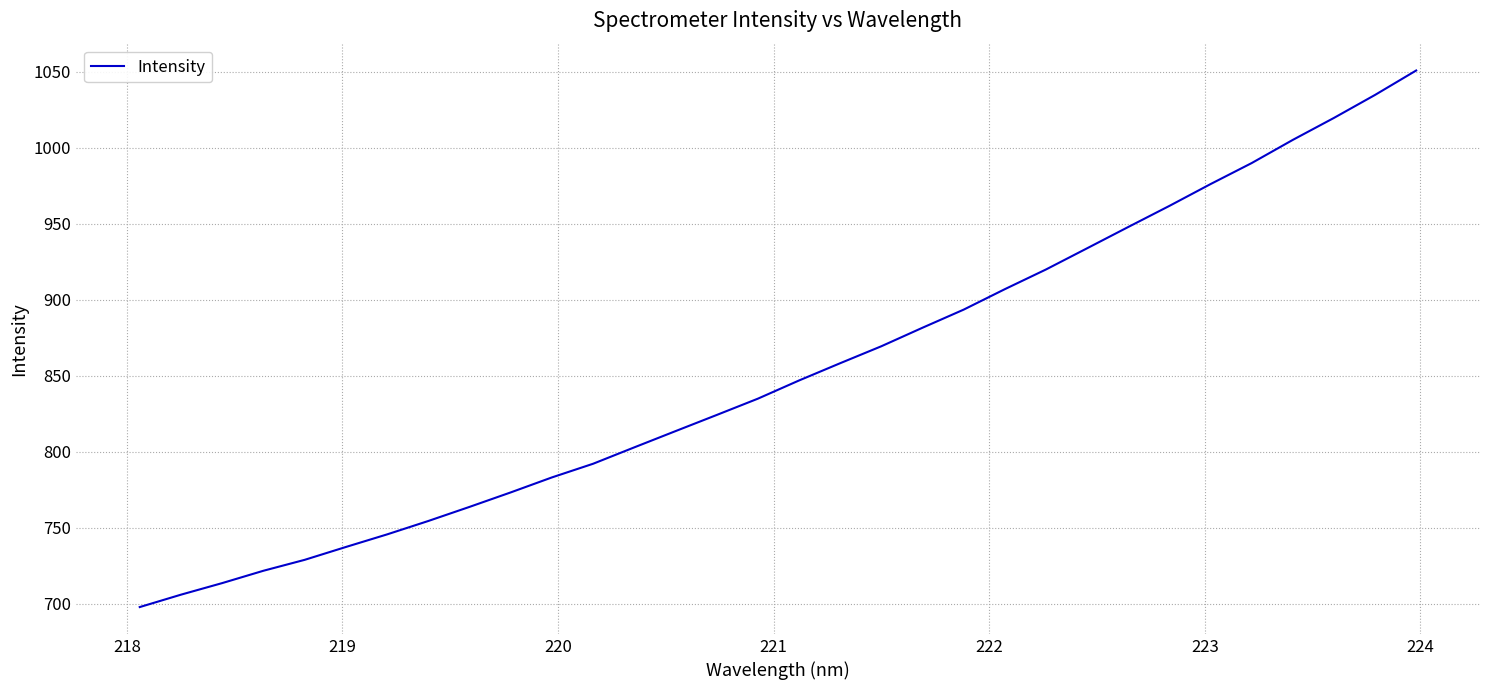

What is the smallest value displayed?

698.0